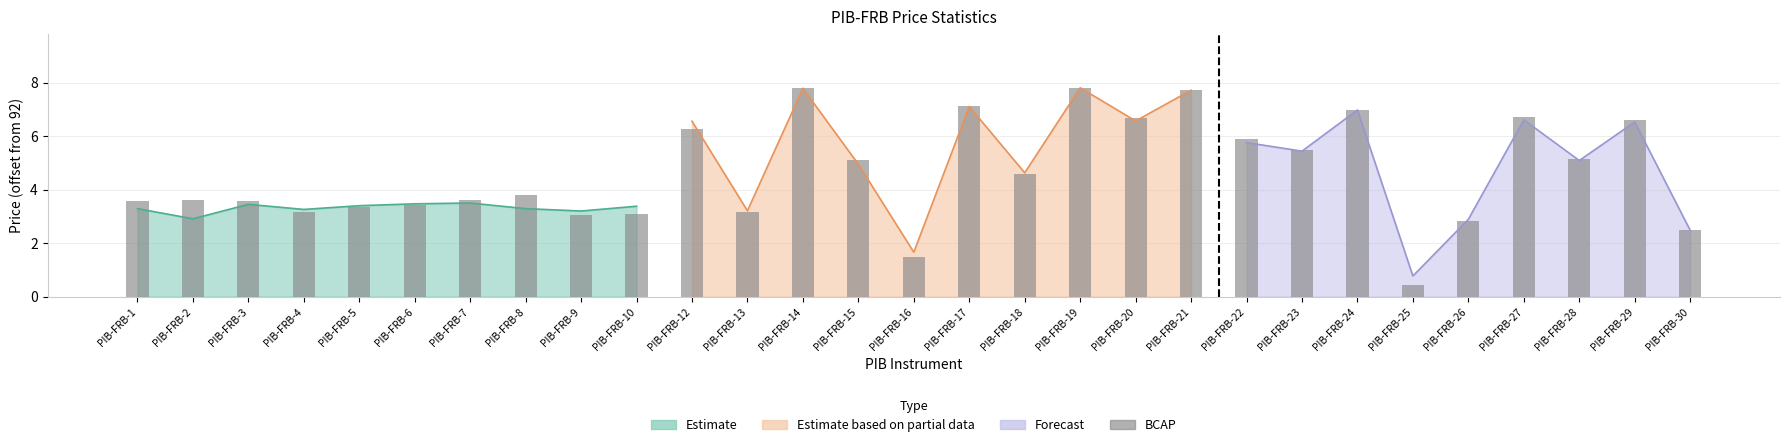

What is the smallest value displayed?

0.5